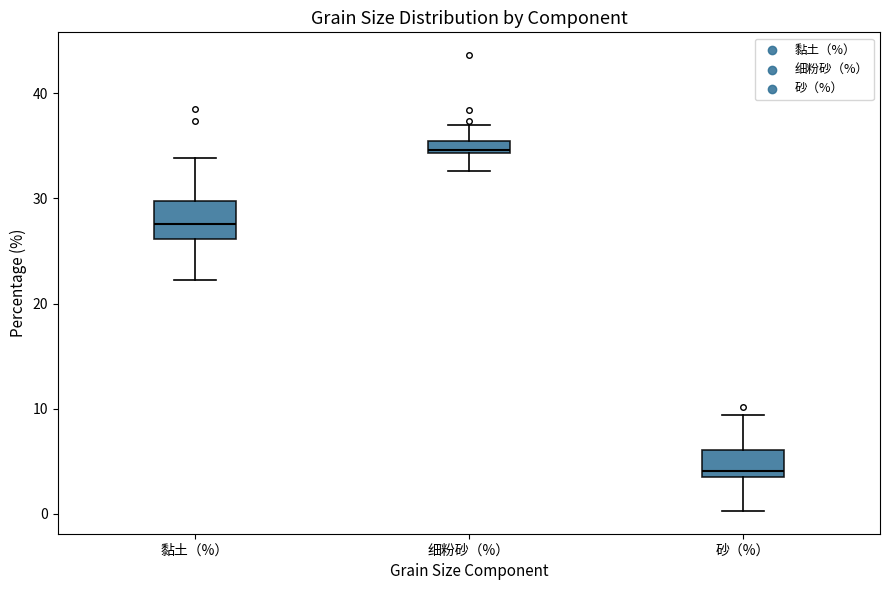

Where is the upper edge of the box for 细粉砂（%） on the y-axis? The values are not printed on the chart, so give them approximately, as read against the axis.

35